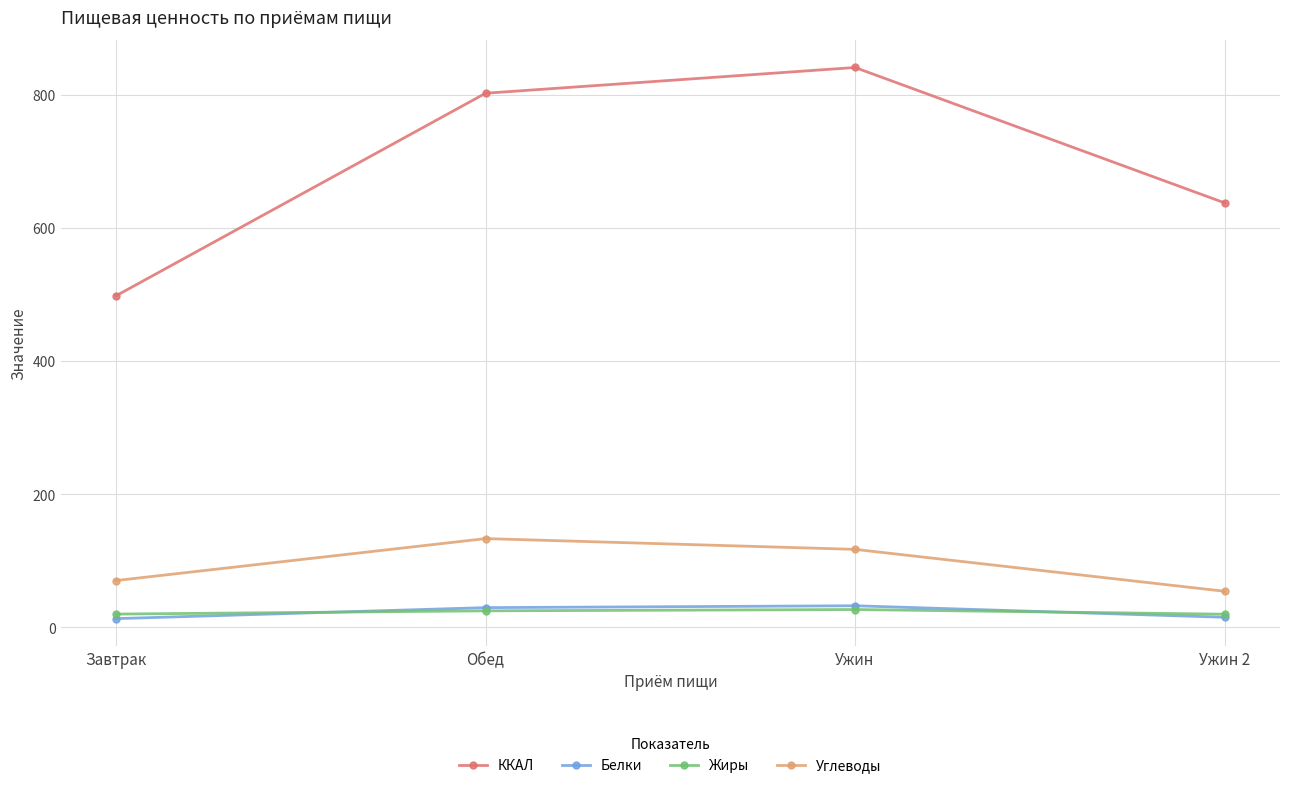

What position from the left is Обед?

2